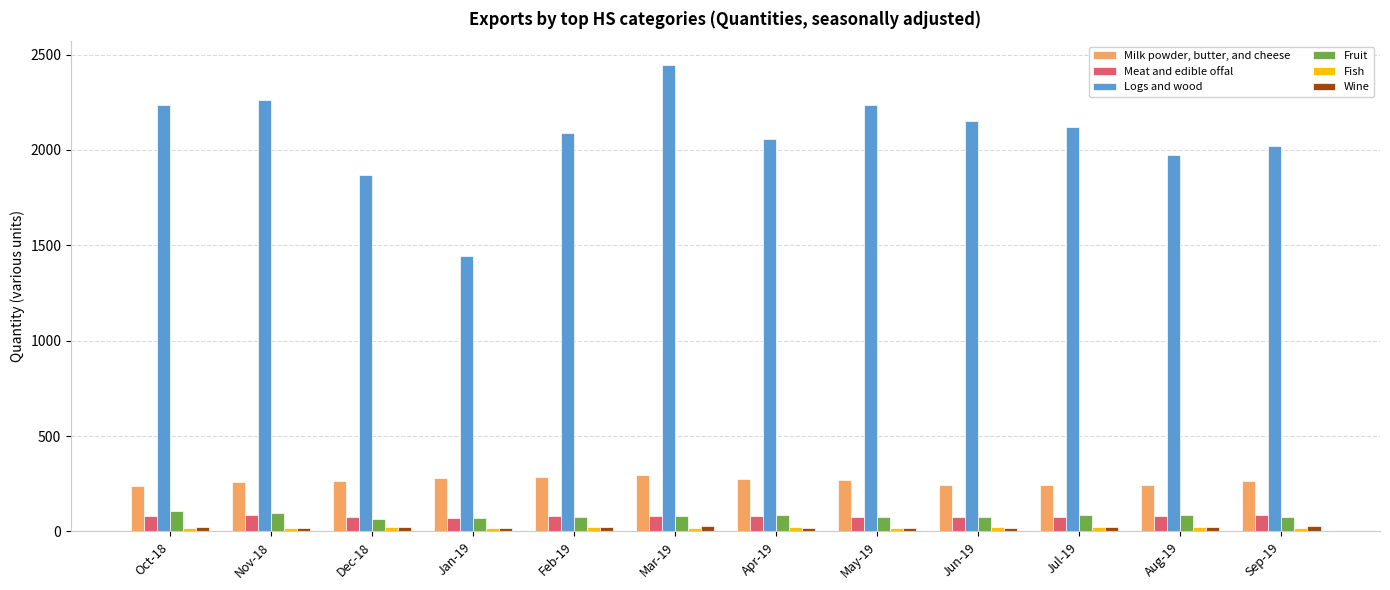

Which series has the widest spread of values?

Logs and wood